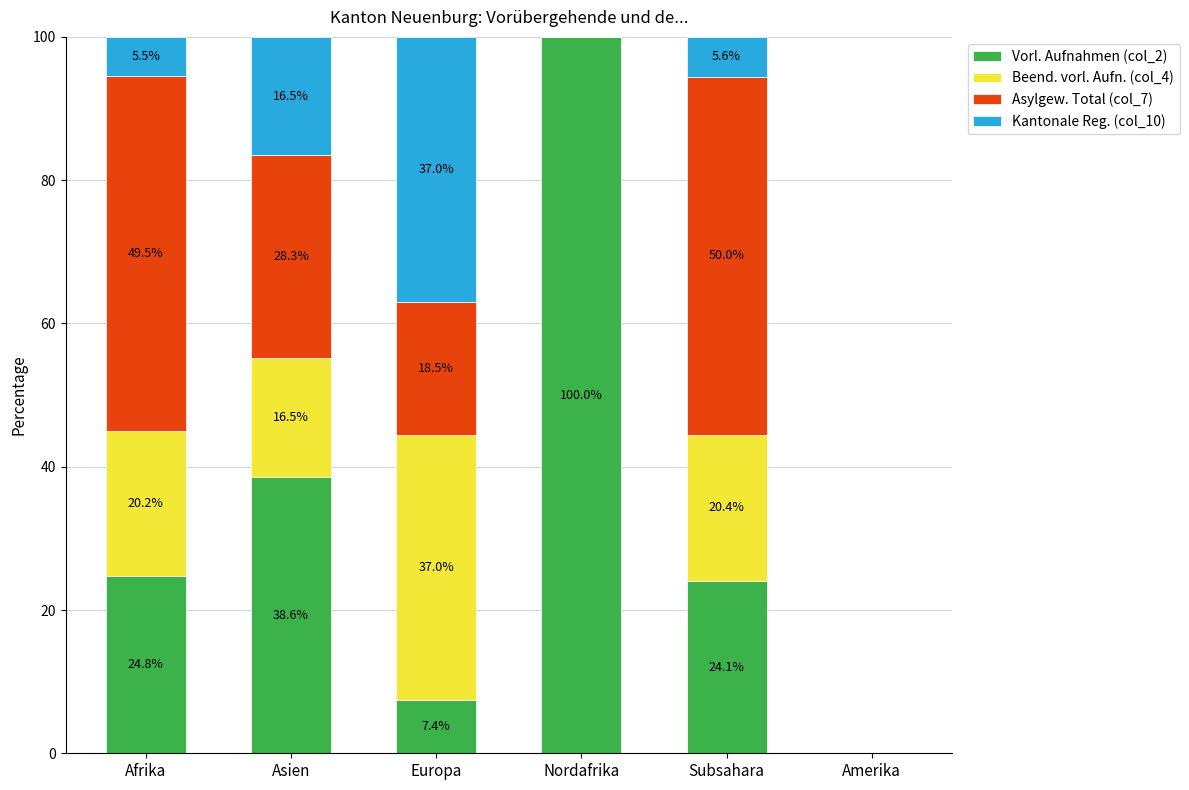

The Vorl. Aufnahmen (col_2) series shows 0.0 at Amerika. True or false?

True